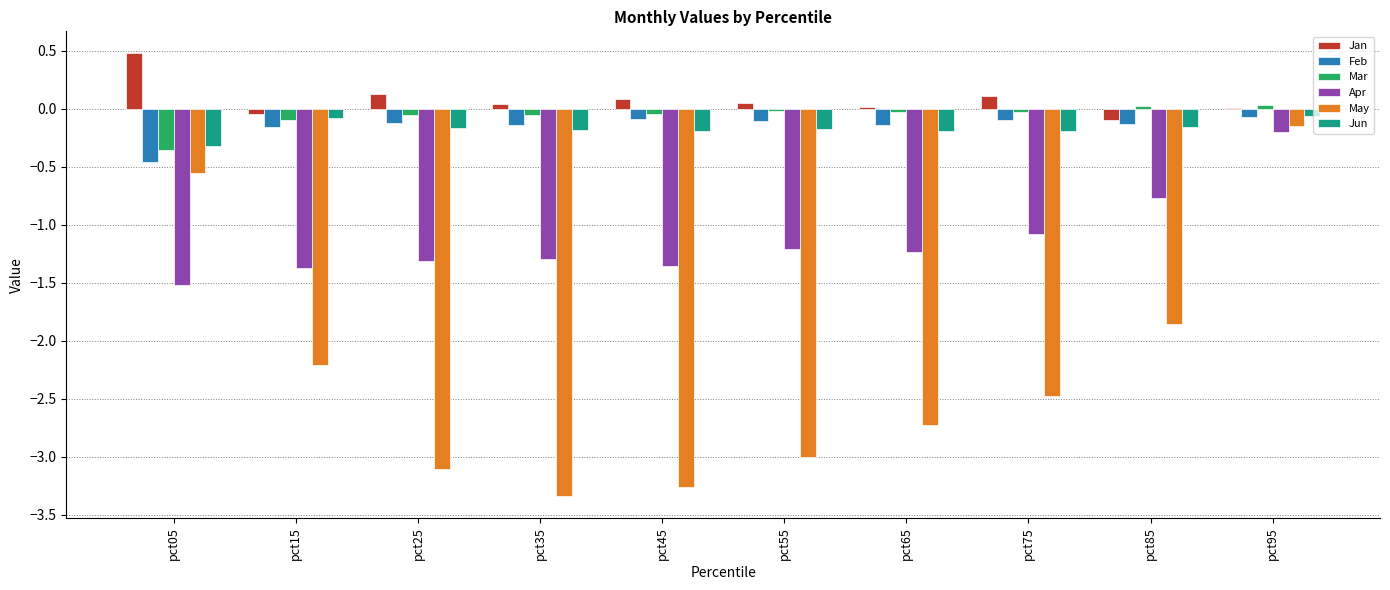

What is the maximum value shown in the chart?

0.5